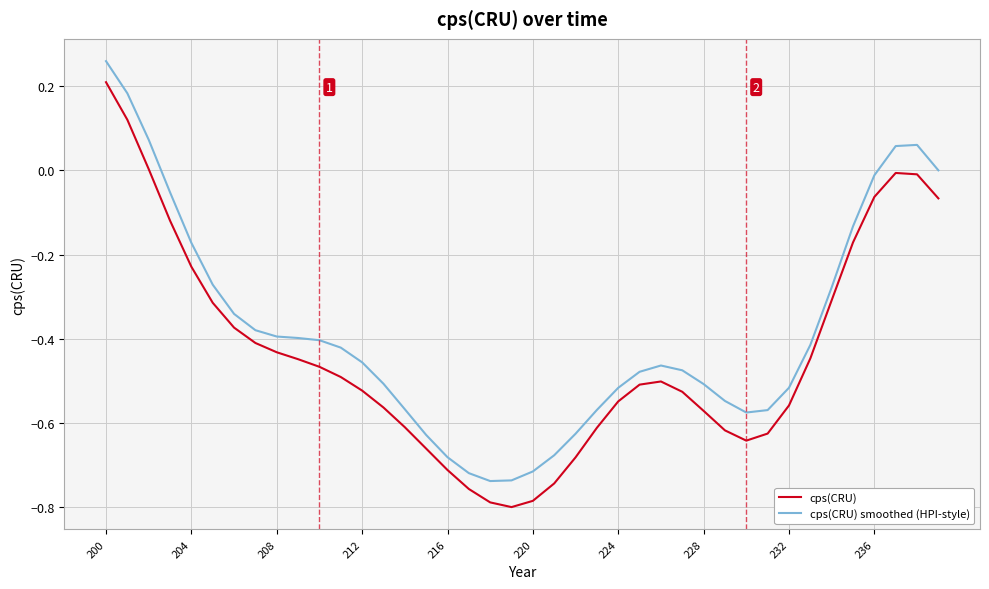

Rank the series by their average value, from highest to lowest.

cps(CRU) smoothed (HPI-style), cps(CRU)